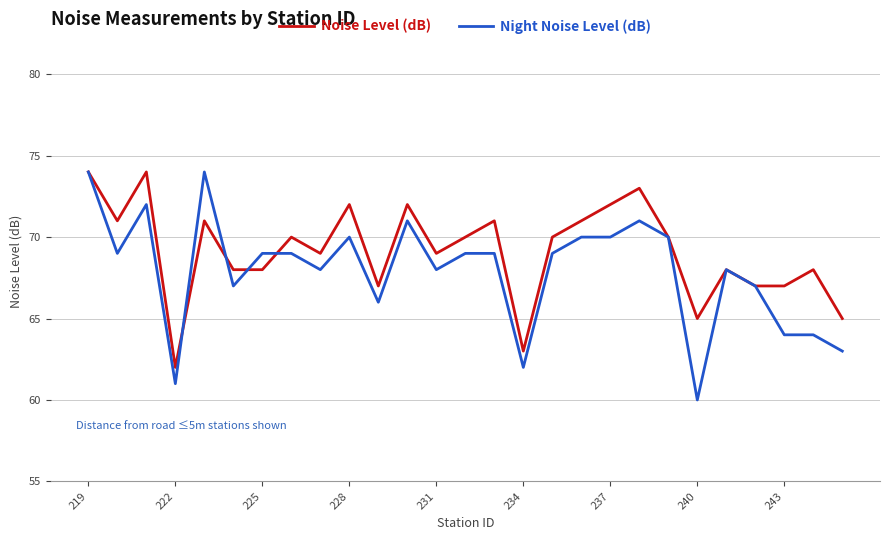

What are all the series names shown in the legend?

Noise Level (dB), Night Noise Level (dB)